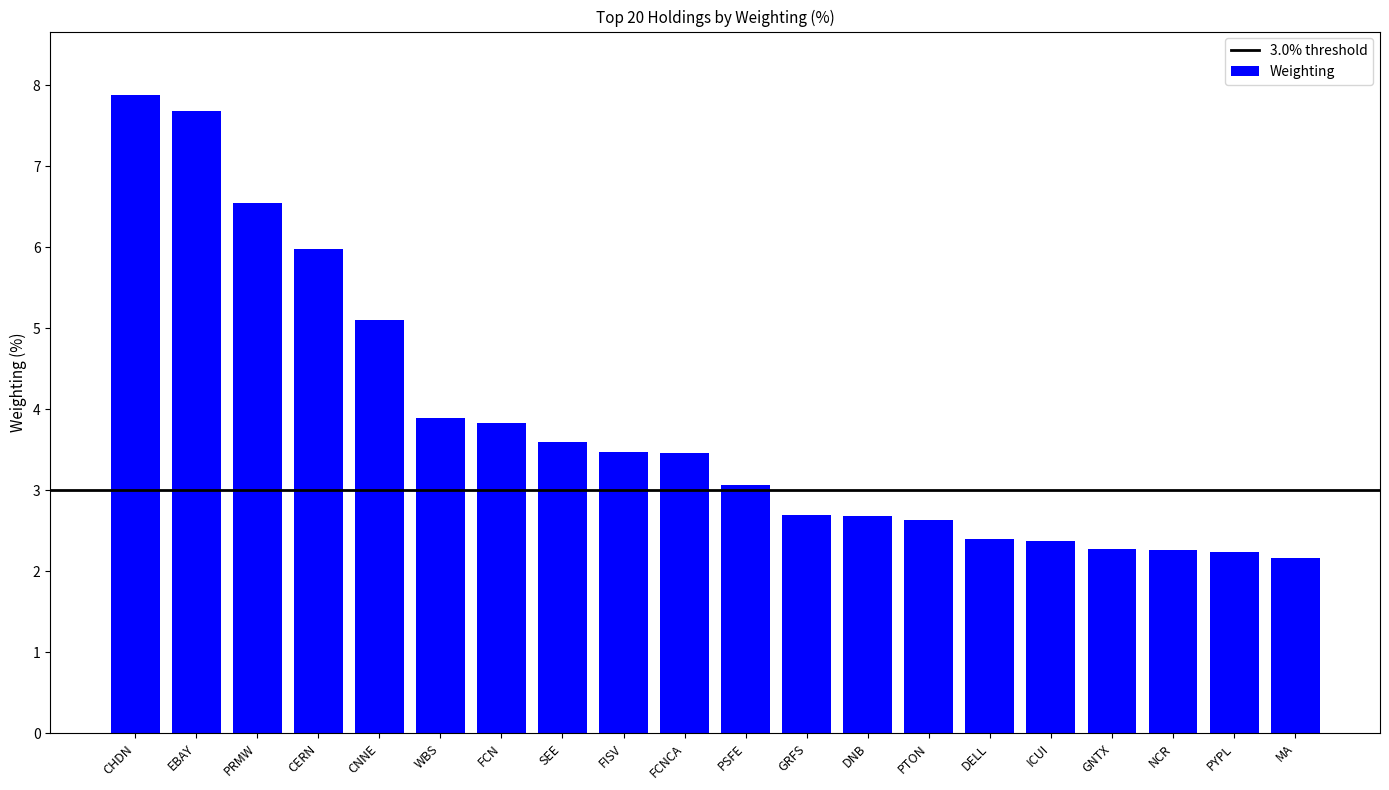

What is the value of the 14th bar from the left?

2.6